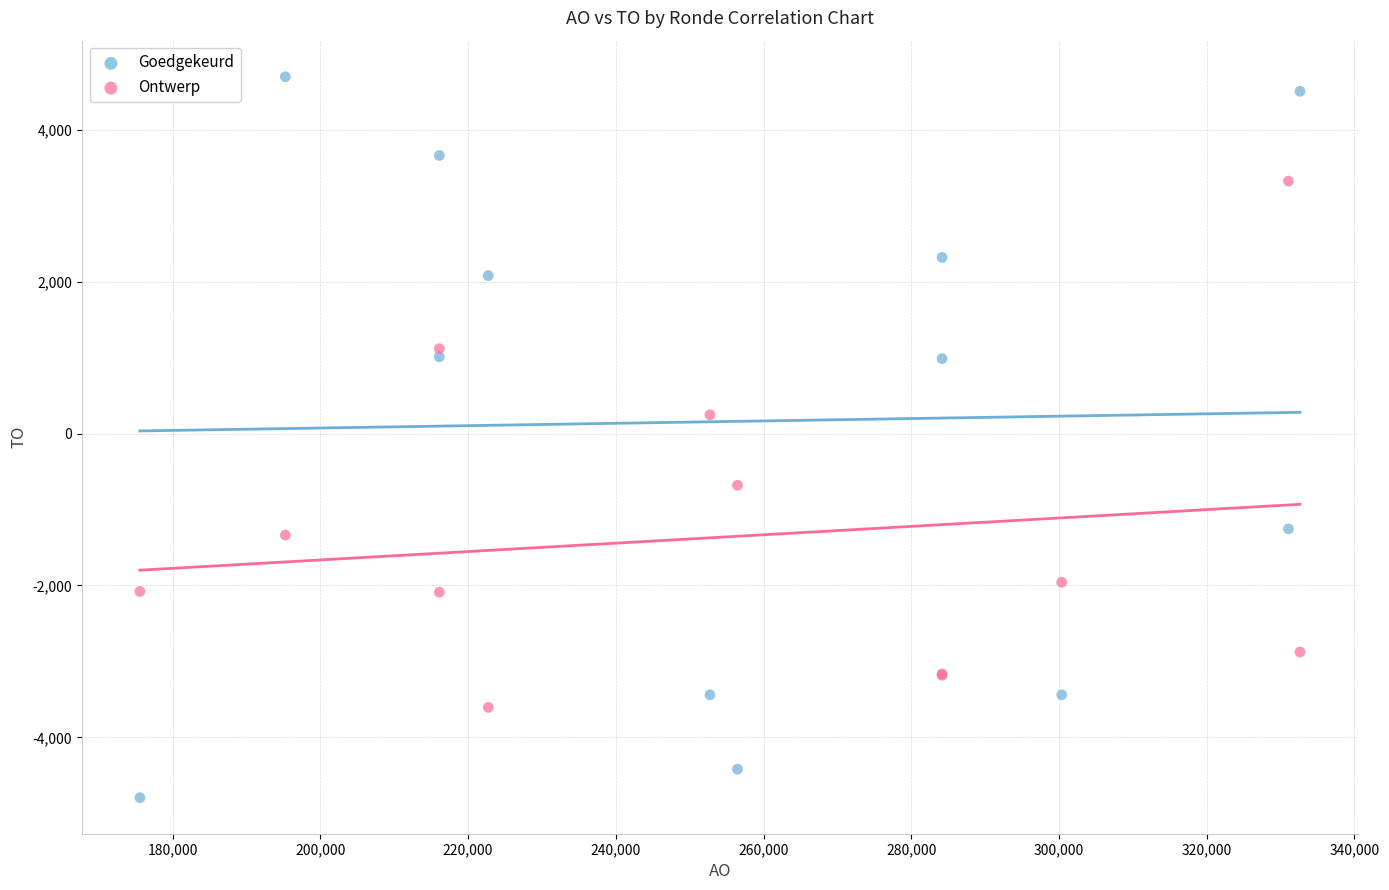

What are all the series names shown in the legend?

Goedgekeurd, Ontwerp